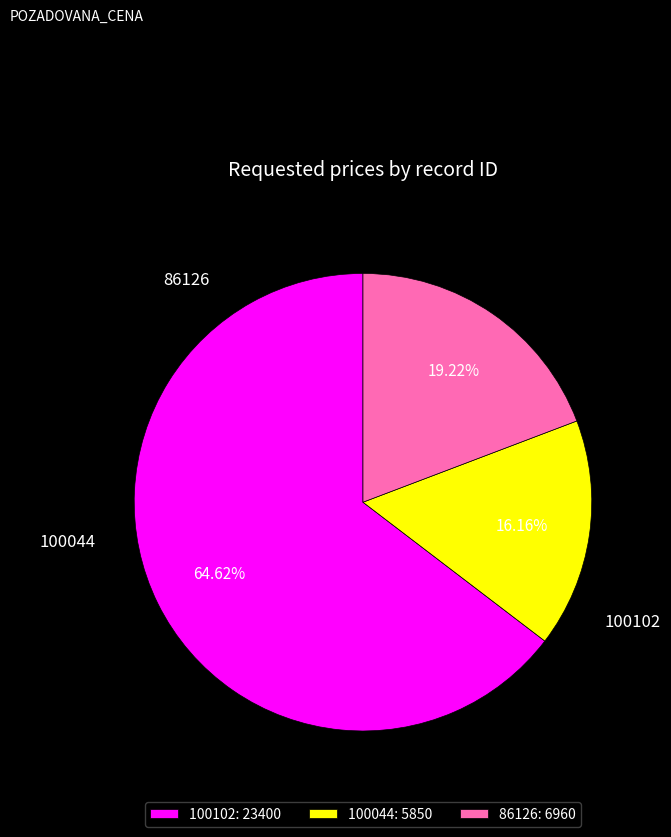

To the nearest percent, what is the average slice percentage?

33%